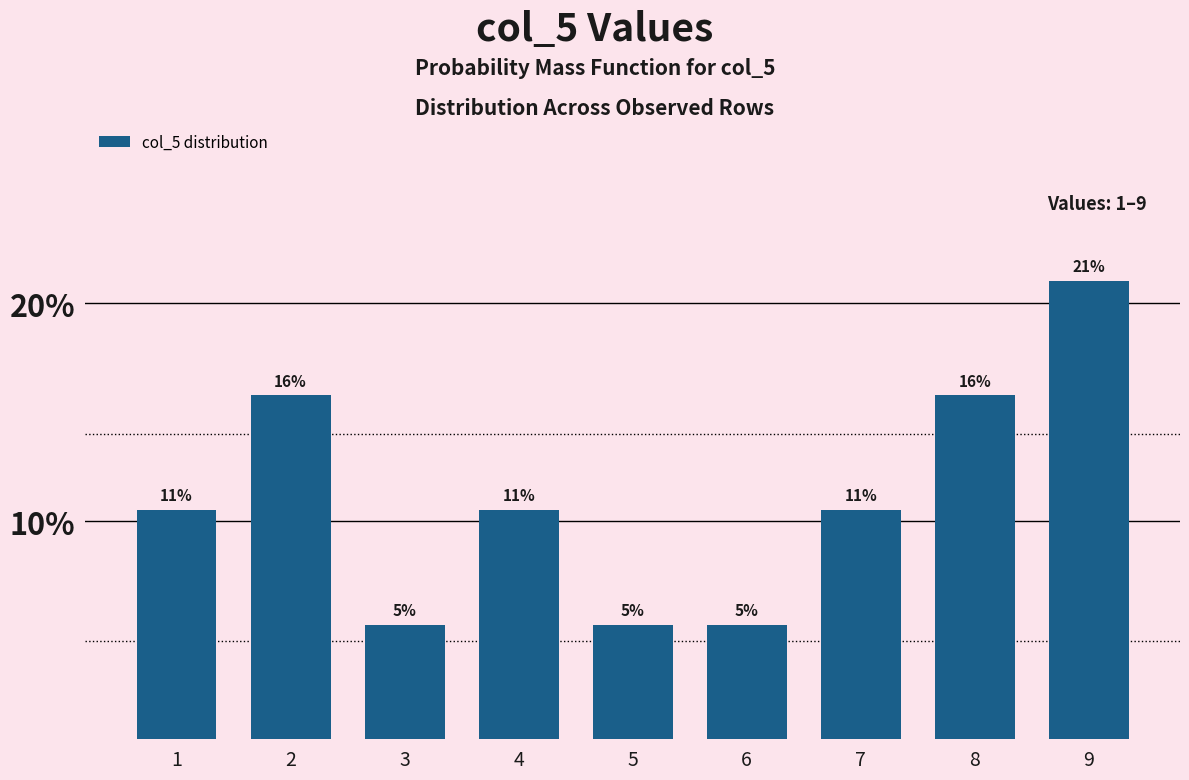

Does the chart contain any negative values?

No